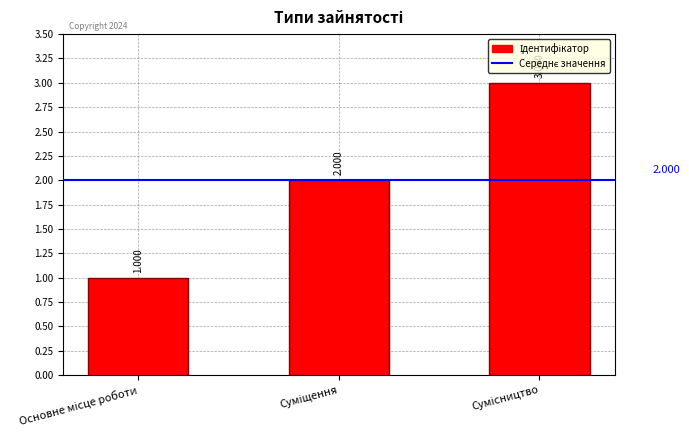

Reading left to right, transcribe all the data shown in this chart.

1	2	3